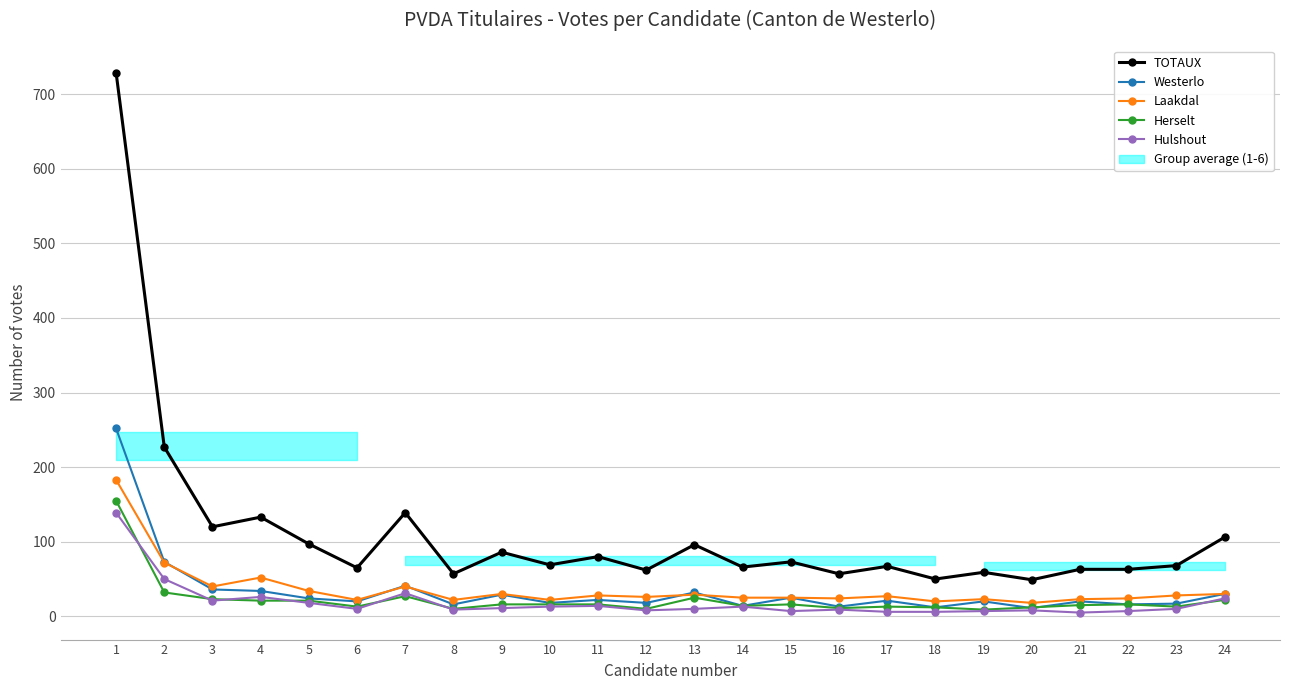

At which category is the sum across all series the highest?

1